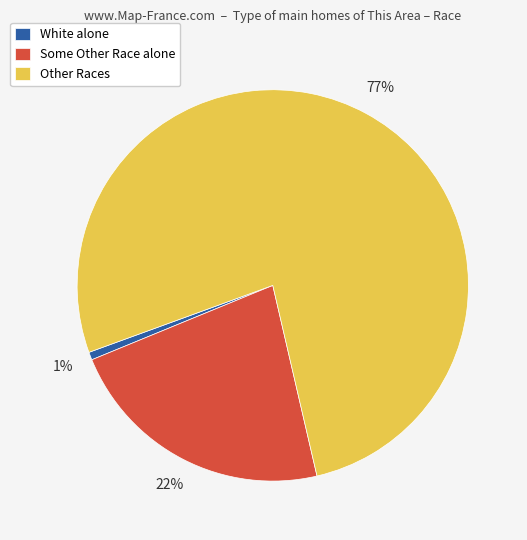

What is the largest slice in the pie chart?

Other Races